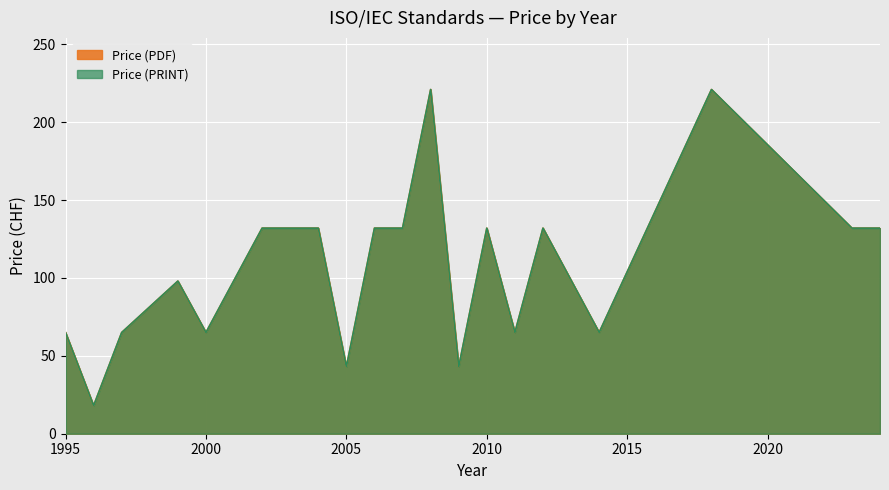

What is the minimum value for Price (PDF)?

18